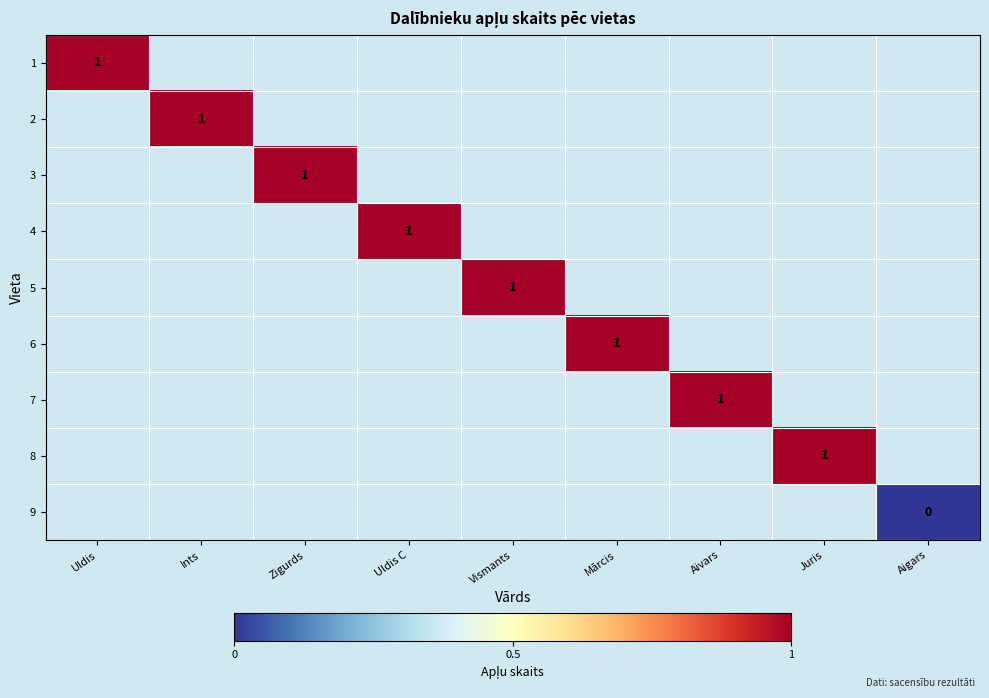

At how many categories does at least one series exceed 0?

8